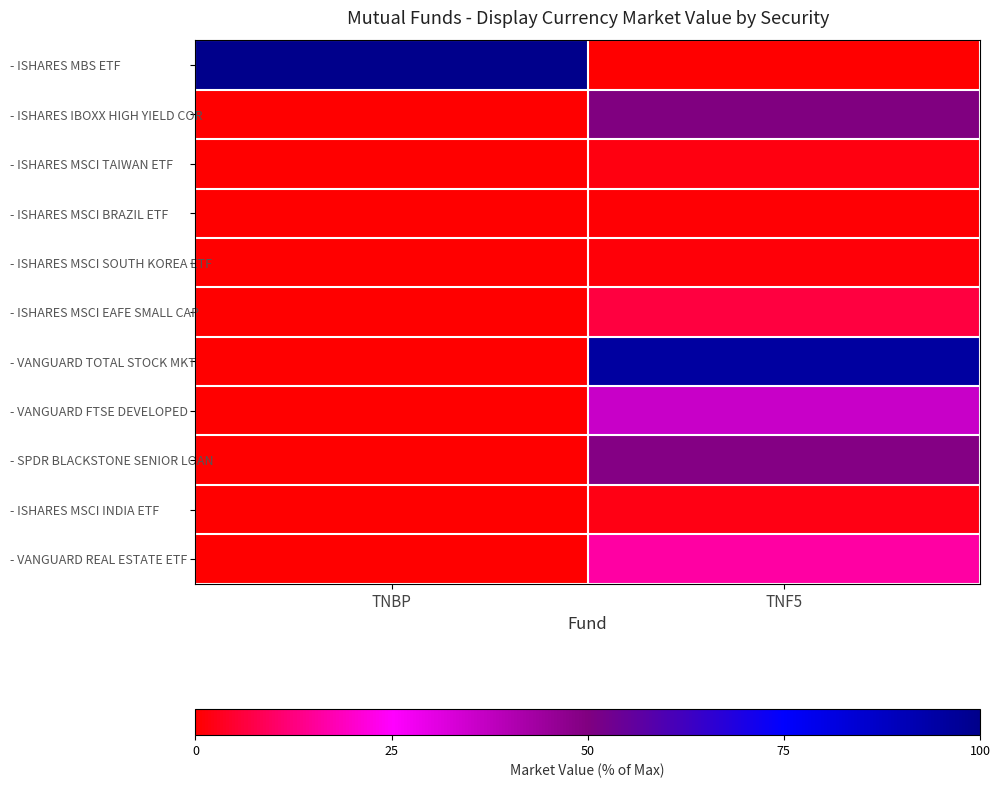

How many series are shown in this chart?

11